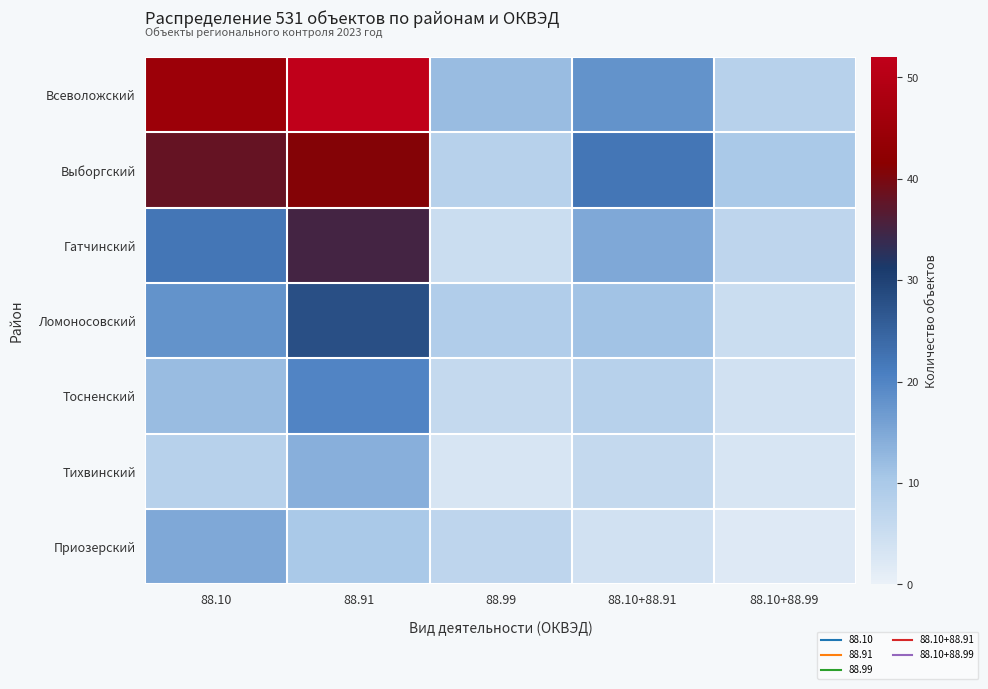

Reading right to left, what are all the values shown in this chart?

Всеволожский: 88.10+88.99=8	88.10+88.91=18	88.99=12	88.91=52	88.10=45
Выборгский: 88.10+88.99=10	88.10+88.91=22	88.99=8	88.91=41	88.10=38
Гатчинский: 88.10+88.99=7	88.10+88.91=15	88.99=5	88.91=35	88.10=22
Ломоносовский: 88.10+88.99=5	88.10+88.91=11	88.99=9	88.91=28	88.10=18
Тосненский: 88.10+88.99=4	88.10+88.91=8	88.99=6	88.91=20	88.10=12
Тихвинский: 88.10+88.99=3	88.10+88.91=6	88.99=3	88.91=14	88.10=8
Приозерский: 88.10+88.99=2	88.10+88.91=4	88.99=7	88.91=10	88.10=15